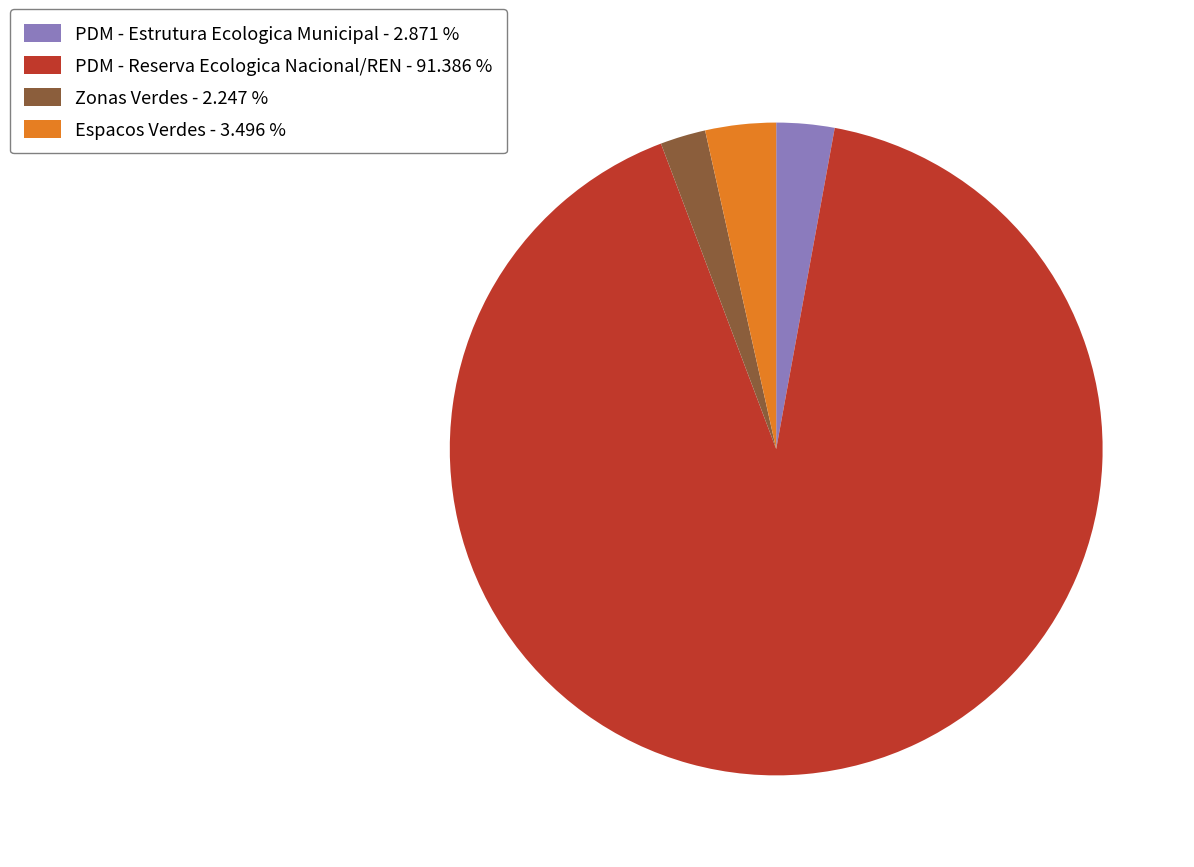

Is the sum of PDM - Estrutura Ecologica Municipal - 2.871 % and Espacos Verdes - 3.496 % greater than half?

No